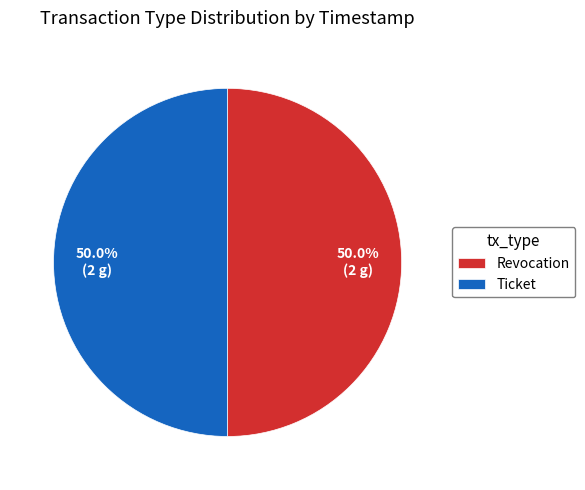

Approximately how many times larger is the value at Ticket compared to Revocation?

1.0